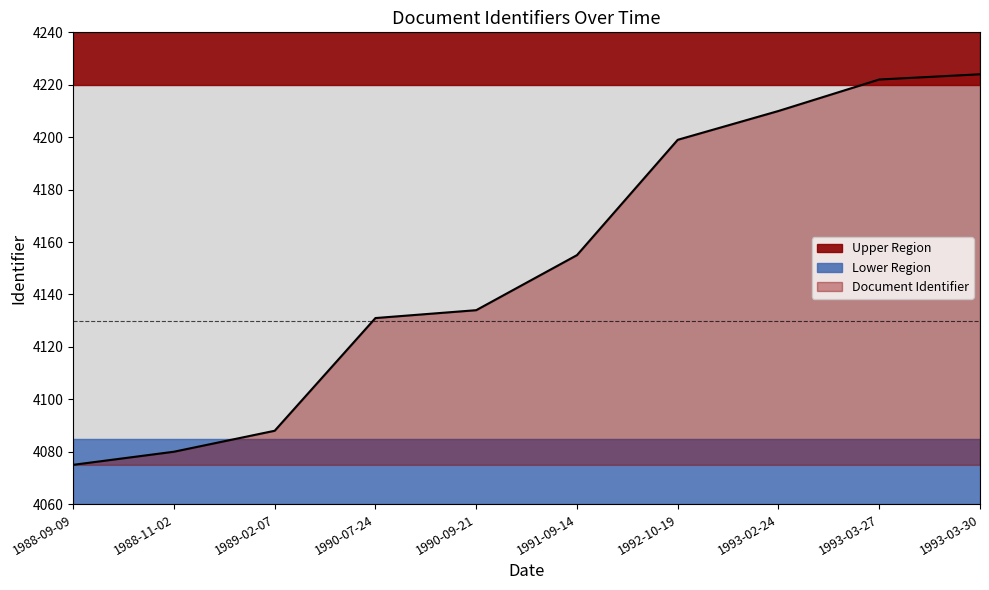

What is the label of the 1st point from the right?

1993-03-30